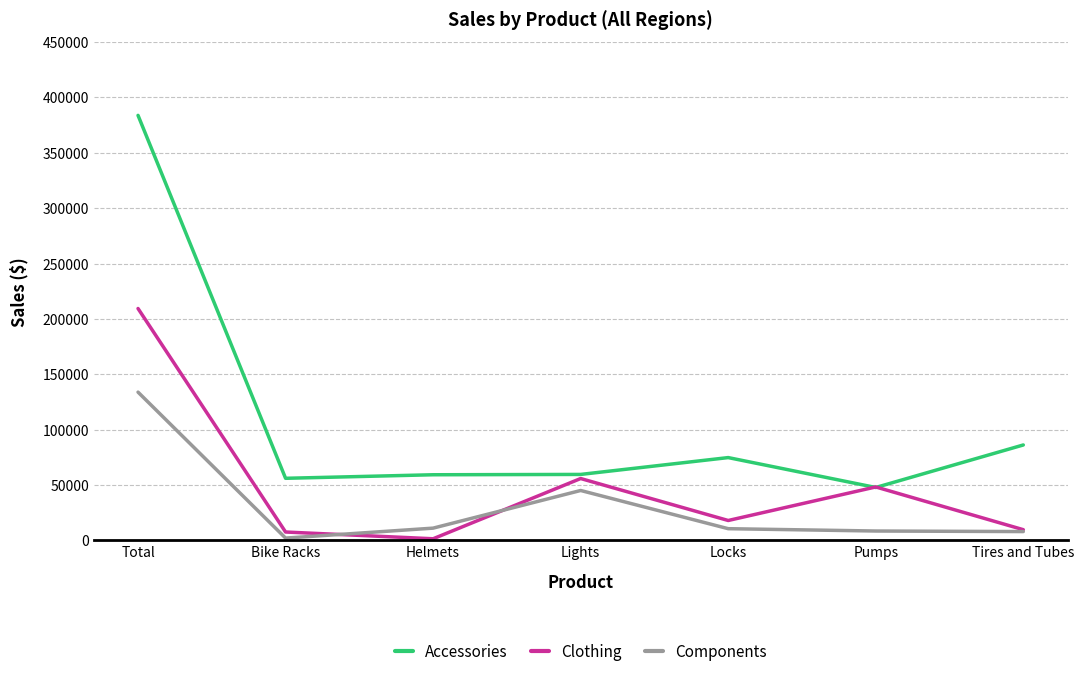

How many values in the Accessories series are below 59600?

3